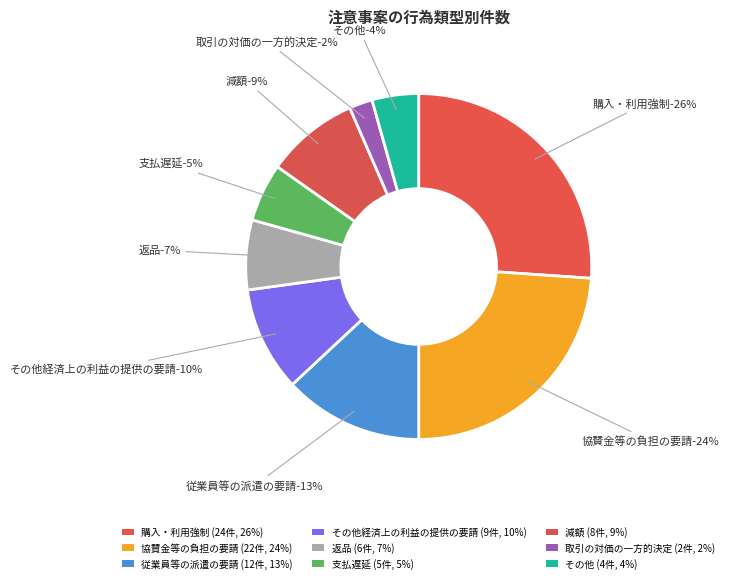

To the nearest percent, what portion does 減額 represent?

9%